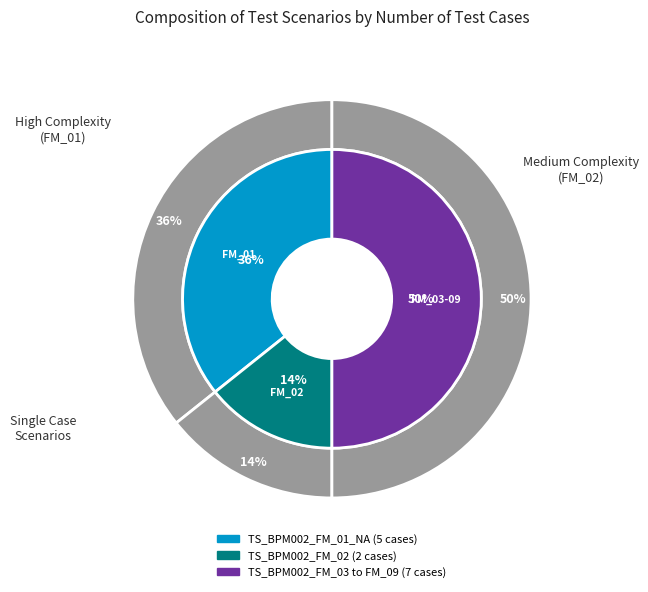

Count the number of slices in the pie.

9